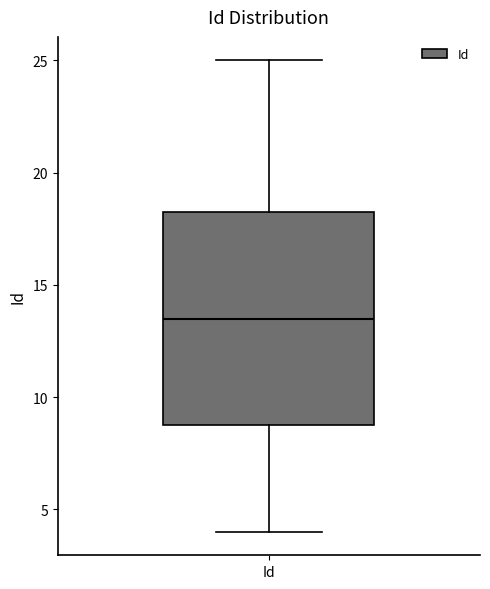

Where does the median line of the box for Id sit on the y-axis? The values are not printed on the chart, so give them approximately, as read against the axis.

13.5